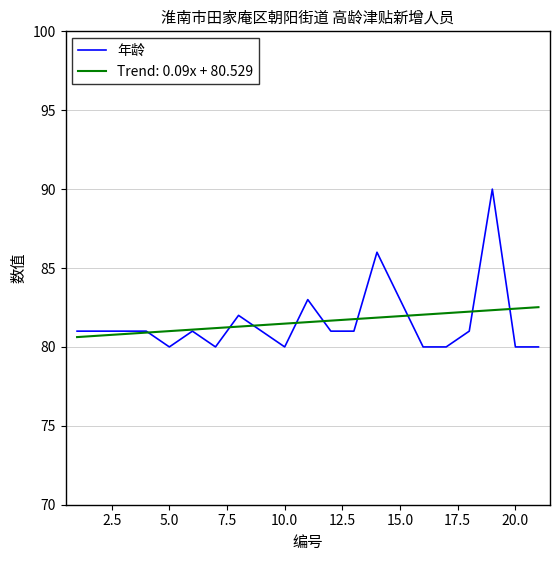

Rank the series by their maximum value, from highest to lowest.

年龄, Trend: 0.09x + 80.529